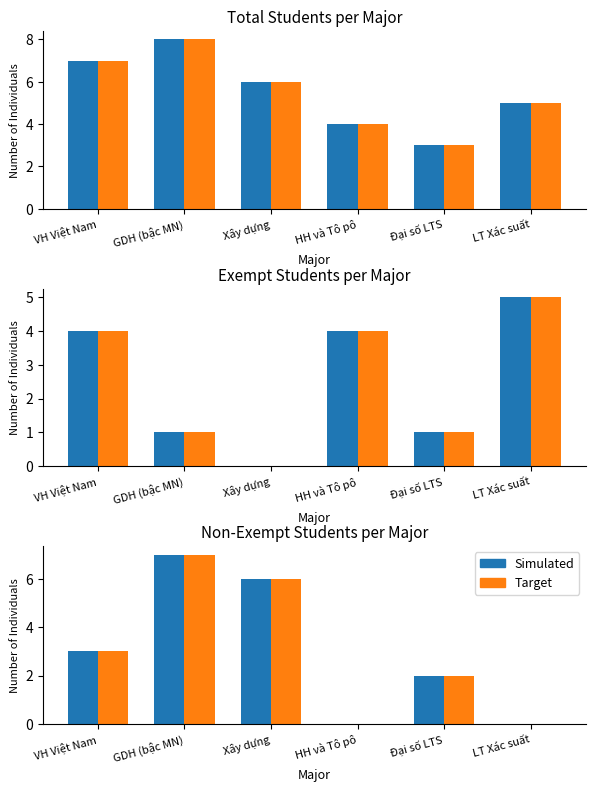

Count the Simulated values in the range 0 to 6.

5